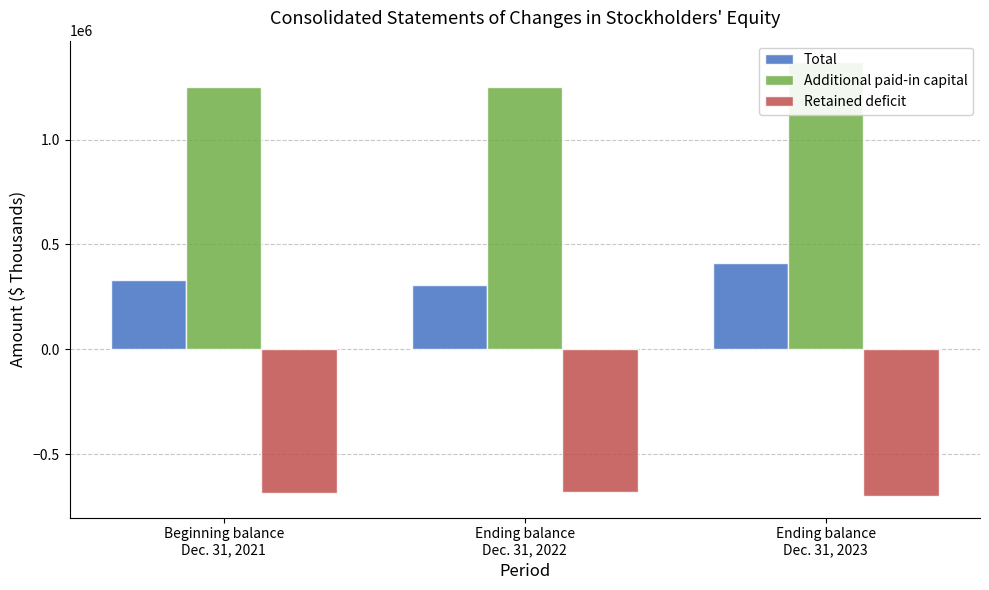

What is the value of the Additional paid-in capital bar at the 1st from the left?

1249962